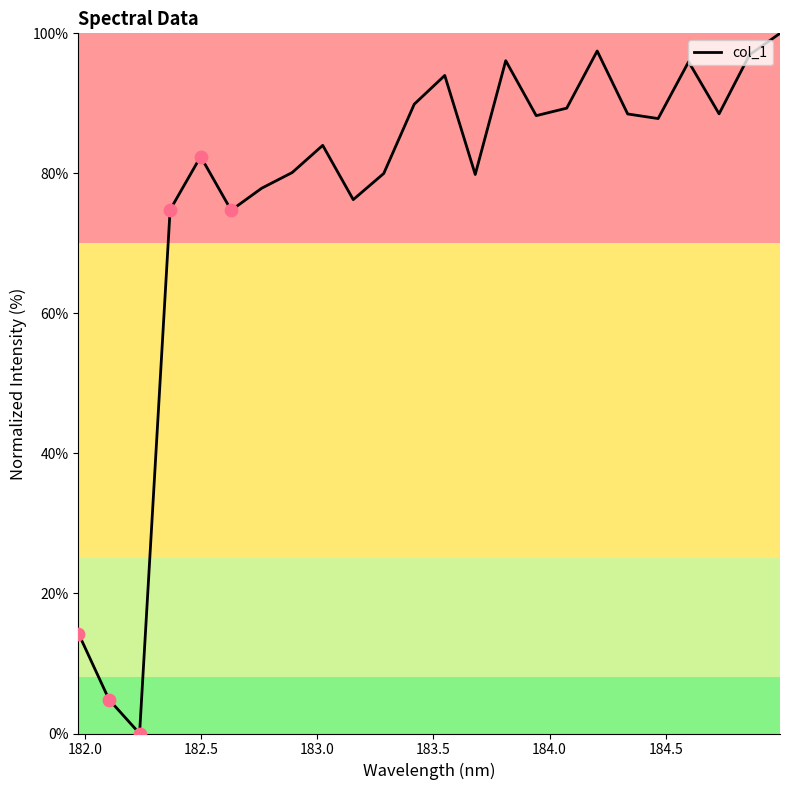

What is the greatest value displayed?

100.0